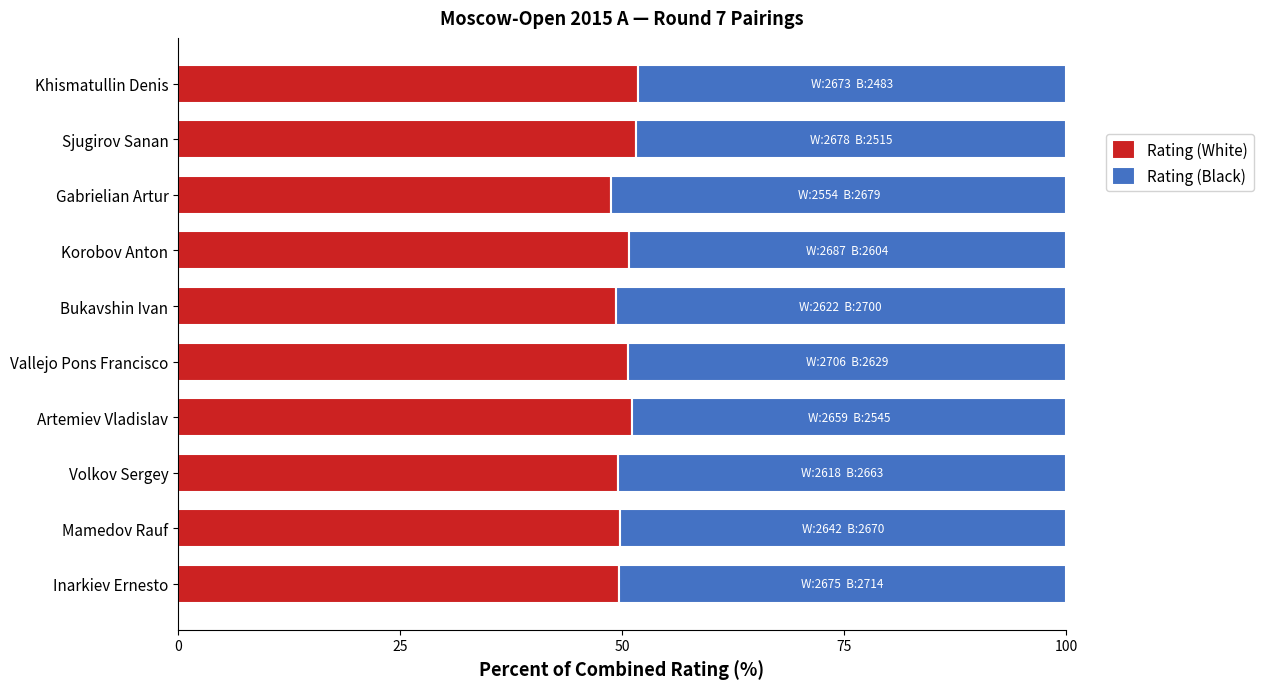

What is the maximum value for Rating (White)?

51.8